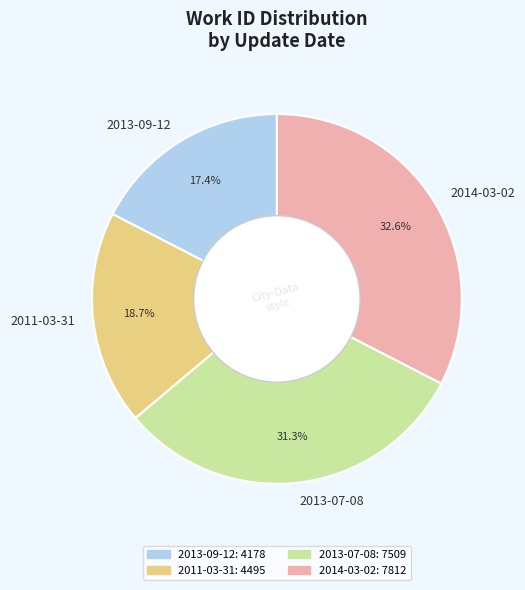

Which slice is the smallest?

2013-09-12